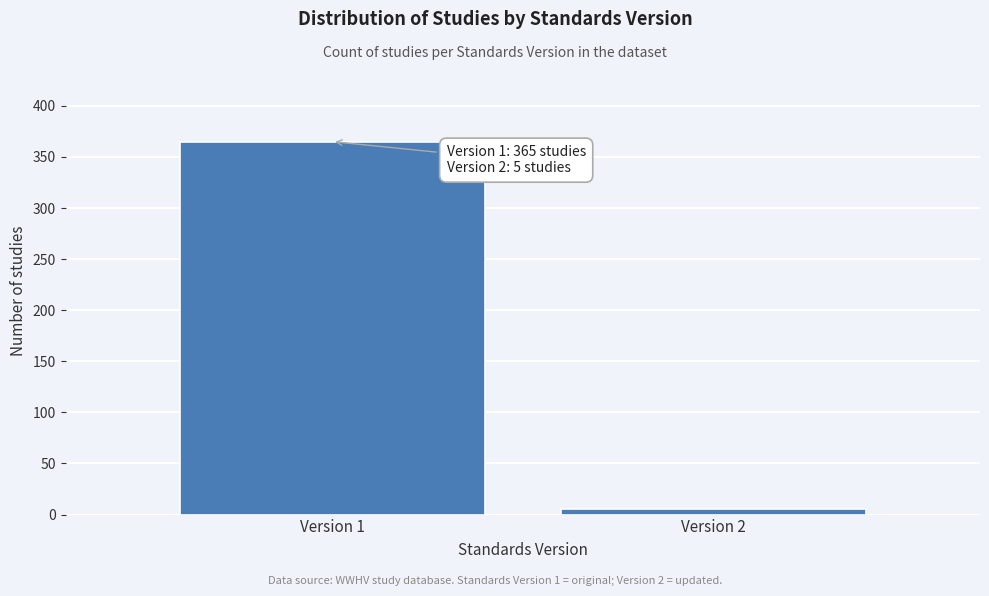

Reading left to right, list all the values displayed in this chart.

Version 1=365	Version 2=5